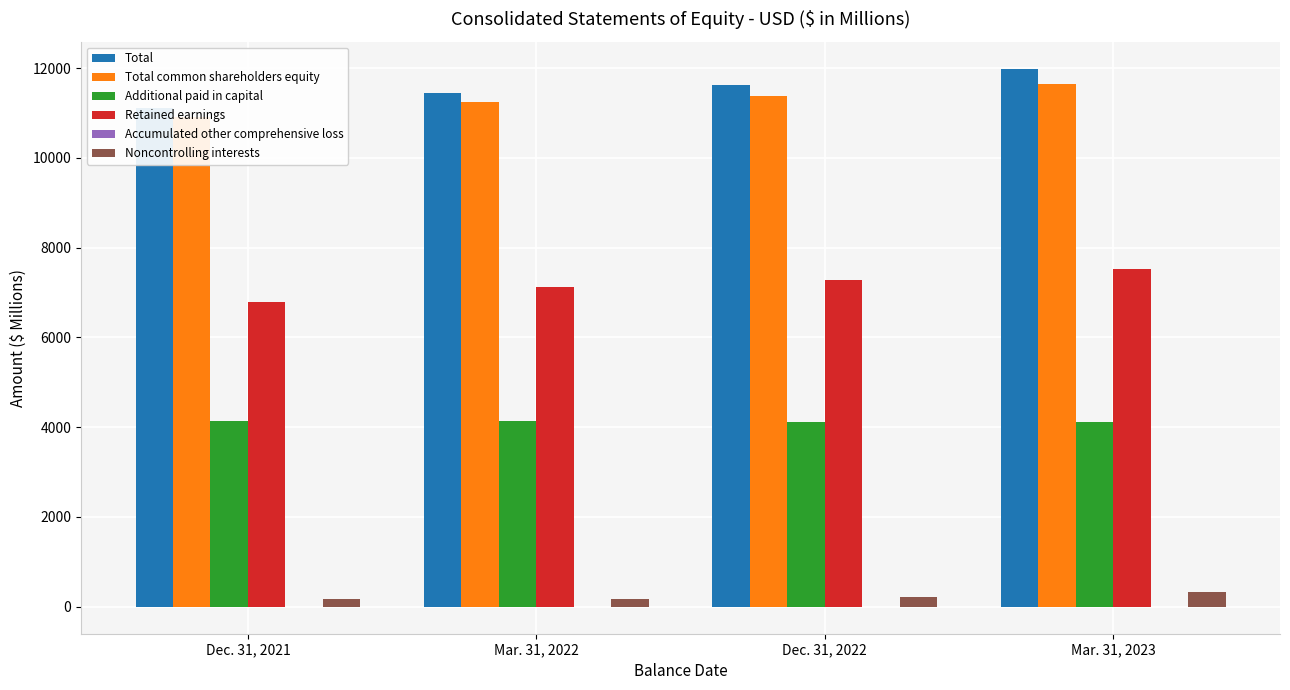

Which label corresponds to the smallest value in the chart?

Mar. 31, 2023